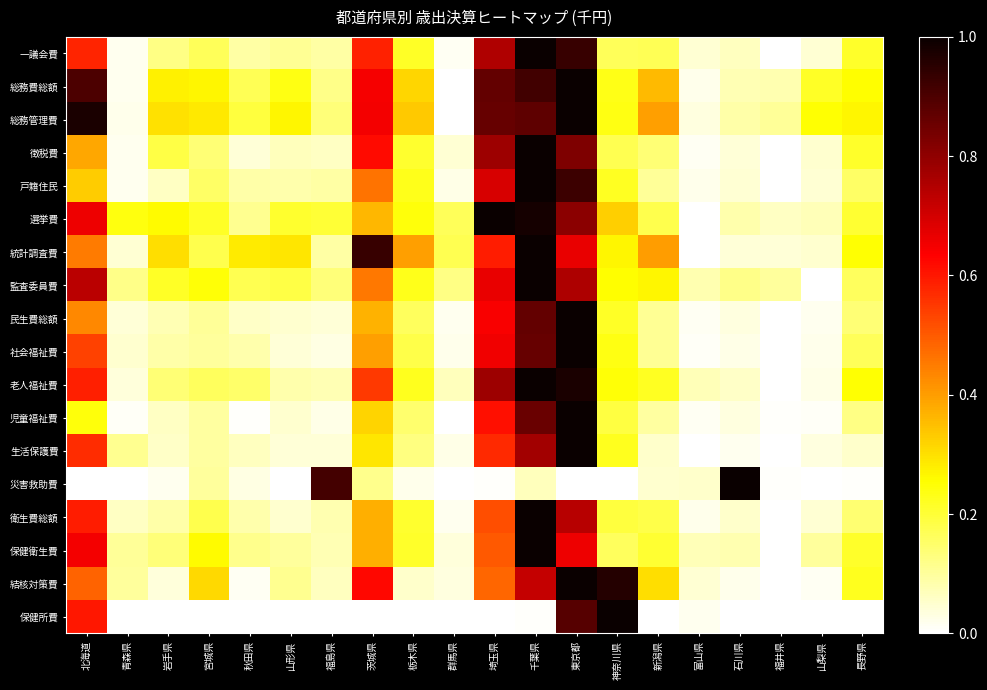

Reading left to right, extract all data points from this chart.

一議会費: 北海道=0.6	青森県=0.0	岩手県=0.1	宮城県=0.2	秋田県=0.1	山形県=0.1	福島県=0.1	茨城県=0.6	栃木県=0.2	群馬県=0.0	埼玉県=0.8	千葉県=1.0	東京都=0.9	神奈川県=0.2	新潟県=0.2	富山県=0.0	石川県=0.1	福井県=0.0	山梨県=0.0	長野県=0.2
総務費総額: 北海道=0.9	青森県=0.0	岩手県=0.3	宮城県=0.3	秋田県=0.2	山形県=0.2	福島県=0.1	茨城県=0.6	栃木県=0.3	群馬県=0.0	埼玉県=0.9	千葉県=0.9	東京都=1.0	神奈川県=0.2	新潟県=0.4	富山県=0.0	石川県=0.1	福井県=0.1	山梨県=0.2	長野県=0.3
総務管理費: 北海道=1.0	青森県=0.0	岩手県=0.3	宮城県=0.3	秋田県=0.2	山形県=0.3	福島県=0.1	茨城県=0.7	栃木県=0.3	群馬県=0.0	埼玉県=0.9	千葉県=0.9	東京都=1.0	神奈川県=0.2	新潟県=0.4	富山県=0.0	石川県=0.1	福井県=0.1	山梨県=0.3	長野県=0.3
徴税費: 北海道=0.4	青森県=0.0	岩手県=0.2	宮城県=0.1	秋田県=0.0	山形県=0.1	福島県=0.1	茨城県=0.6	栃木県=0.2	群馬県=0.0	埼玉県=0.8	千葉県=1.0	東京都=0.8	神奈川県=0.2	新潟県=0.1	富山県=0.0	石川県=0.0	福井県=0.0	山梨県=0.0	長野県=0.2
戸籍住民: 北海道=0.3	青森県=0.0	岩手県=0.1	宮城県=0.2	秋田県=0.1	山形県=0.1	福島県=0.1	茨城県=0.5	栃木県=0.2	群馬県=0.0	埼玉県=0.7	千葉県=1.0	東京都=0.9	神奈川県=0.2	新潟県=0.1	富山県=0.0	石川県=0.0	福井県=0.0	山梨県=0.0	長野県=0.2
選挙費: 北海道=0.7	青森県=0.2	岩手県=0.3	宮城県=0.2	秋田県=0.1	山形県=0.2	福島県=0.2	茨城県=0.4	栃木県=0.2	群馬県=0.2	埼玉県=1.0	千葉県=1.0	東京都=0.8	神奈川県=0.3	新潟県=0.2	富山県=0.0	石川県=0.1	福井県=0.1	山梨県=0.1	長野県=0.2
統計調査費: 北海道=0.4	青森県=0.0	岩手県=0.3	宮城県=0.2	秋田県=0.3	山形県=0.3	福島県=0.1	茨城県=0.9	栃木県=0.4	群馬県=0.2	埼玉県=0.6	千葉県=1.0	東京都=0.7	神奈川県=0.3	新潟県=0.4	富山県=0.0	石川県=0.0	福井県=0.0	山梨県=0.0	長野県=0.3
監査委員費: 北海道=0.7	青森県=0.1	岩手県=0.2	宮城県=0.2	秋田県=0.2	山形県=0.2	福島県=0.1	茨城県=0.5	栃木県=0.2	群馬県=0.1	埼玉県=0.7	千葉県=1.0	東京都=0.8	神奈川県=0.3	新潟県=0.3	富山県=0.1	石川県=0.1	福井県=0.1	山梨県=0.0	長野県=0.2
民生費総額: 北海道=0.4	青森県=0.0	岩手県=0.1	宮城県=0.1	秋田県=0.1	山形県=0.0	福島県=0.0	茨城県=0.4	栃木県=0.2	群馬県=0.0	埼玉県=0.6	千葉県=0.9	東京都=1.0	神奈川県=0.2	新潟県=0.1	富山県=0.0	石川県=0.0	福井県=0.0	山梨県=0.0	長野県=0.1
社会福祉費: 北海道=0.5	青森県=0.1	岩手県=0.1	宮城県=0.1	秋田県=0.1	山形県=0.0	福島県=0.0	茨城県=0.4	栃木県=0.2	群馬県=0.0	埼玉県=0.7	千葉県=0.9	東京都=1.0	神奈川県=0.2	新潟県=0.1	富山県=0.0	石川県=0.0	福井県=0.0	山梨県=0.0	長野県=0.2
老人福祉費: 北海道=0.6	青森県=0.0	岩手県=0.1	宮城県=0.2	秋田県=0.2	山形県=0.1	福島県=0.1	茨城県=0.5	栃木県=0.2	群馬県=0.1	埼玉県=0.8	千葉県=1.0	東京都=1.0	神奈川県=0.2	新潟県=0.2	富山県=0.1	石川県=0.1	福井県=0.0	山梨県=0.0	長野県=0.3
児童福祉費: 北海道=0.2	青森県=0.0	岩手県=0.1	宮城県=0.1	秋田県=0.0	山形県=0.1	福島県=0.0	茨城県=0.3	栃木県=0.1	群馬県=0.0	埼玉県=0.6	千葉県=0.9	東京都=1.0	神奈川県=0.2	新潟県=0.1	富山県=0.0	石川県=0.0	福井県=0.0	山梨県=0.0	長野県=0.1
生活保護費: 北海道=0.6	青森県=0.1	岩手県=0.1	宮城県=0.1	秋田県=0.1	山形県=0.0	福島県=0.0	茨城県=0.3	栃木県=0.1	群馬県=0.0	埼玉県=0.6	千葉県=0.8	東京都=1.0	神奈川県=0.2	新潟県=0.1	富山県=0.0	石川県=0.0	福井県=0.0	山梨県=0.0	長野県=0.1
災害救助費: 北海道=0.0	青森県=0.0	岩手県=0.0	宮城県=0.1	秋田県=0.0	山形県=0.0	福島県=0.9	茨城県=0.1	栃木県=0.0	群馬県=0.0	埼玉県=0.0	千葉県=0.1	東京都=0.0	神奈川県=0.0	新潟県=0.0	富山県=0.1	石川県=1.0	福井県=0.0	山梨県=0.0	長野県=0.0
衛生費総額: 北海道=0.6	青森県=0.1	岩手県=0.1	宮城県=0.2	秋田県=0.1	山形県=0.0	福島県=0.1	茨城県=0.4	栃木県=0.2	群馬県=0.0	埼玉県=0.5	千葉県=1.0	東京都=0.7	神奈川県=0.2	新潟県=0.2	富山県=0.0	石川県=0.1	福井県=0.0	山梨県=0.0	長野県=0.1
保健衛生費: 北海道=0.6	青森県=0.1	岩手県=0.1	宮城県=0.3	秋田県=0.1	山形県=0.1	福島県=0.1	茨城県=0.4	栃木県=0.2	群馬県=0.0	埼玉県=0.5	千葉県=1.0	東京都=0.7	神奈川県=0.2	新潟県=0.2	富山県=0.1	石川県=0.1	福井県=0.0	山梨県=0.1	長野県=0.2
結核対策費: 北海道=0.5	青森県=0.1	岩手県=0.0	宮城県=0.3	秋田県=0.0	山形県=0.1	福島県=0.1	茨城県=0.6	栃木県=0.1	群馬県=0.0	埼玉県=0.5	千葉県=0.7	東京都=1.0	神奈川県=1.0	新潟県=0.3	富山県=0.0	石川県=0.0	福井県=0.0	山梨県=0.0	長野県=0.2
保健所費: 北海道=0.6	青森県=0.0	岩手県=0.0	宮城県=0.0	秋田県=0.0	山形県=0.0	福島県=0.0	茨城県=0.0	栃木県=0.0	群馬県=0.0	埼玉県=0.0	千葉県=0.0	東京都=0.9	神奈川県=1.0	新潟県=0.0	富山県=0.0	石川県=0.0	福井県=0.0	山梨県=0.0	長野県=0.0